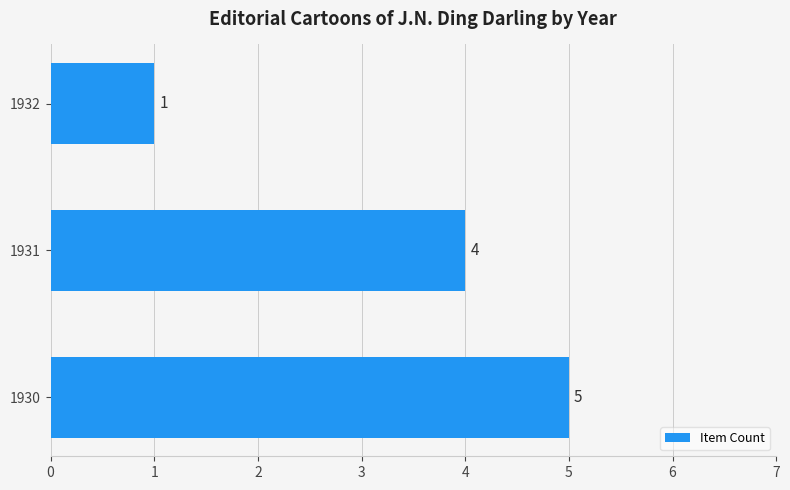

Rank the categories by value from highest to lowest.

1930, 1931, 1932